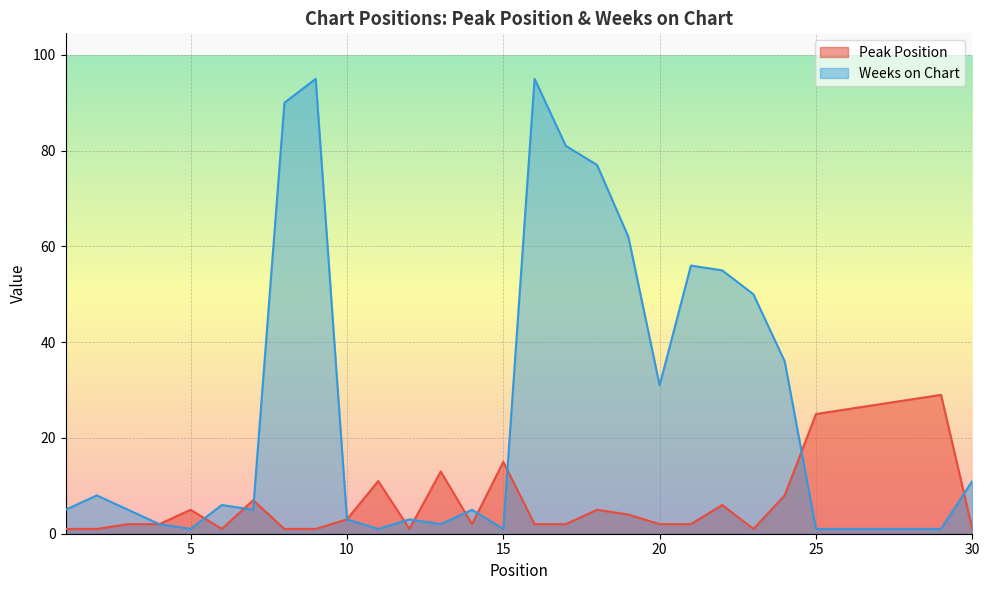

List the labels in order of Weeks on Chart value, largest first.

9, 16, 8, 17, 18, 19, 21, 22, 23, 24, 20, 30, 2, 6, 1, 3, 7, 14, 10, 12, 4, 13, 5, 11, 15, 25, 26, 27, 28, 29